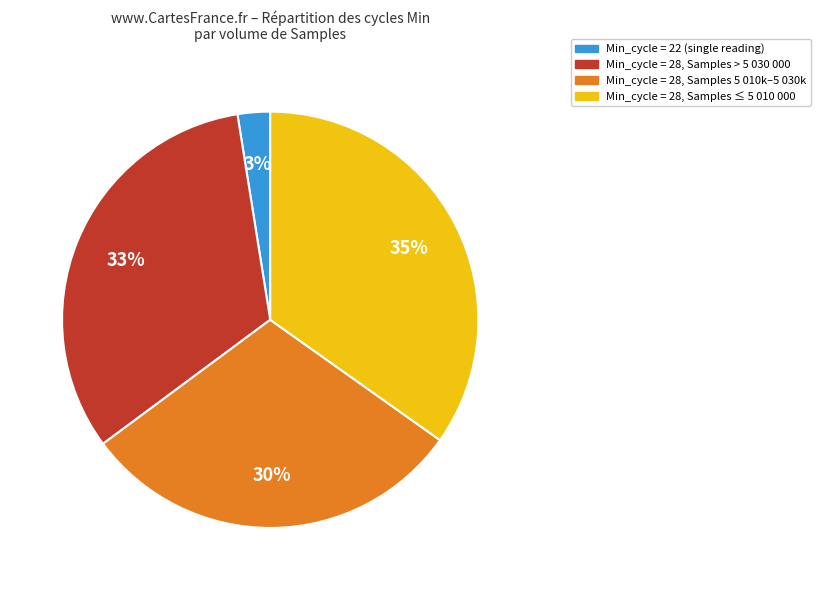

How many slices are in this pie chart?

4